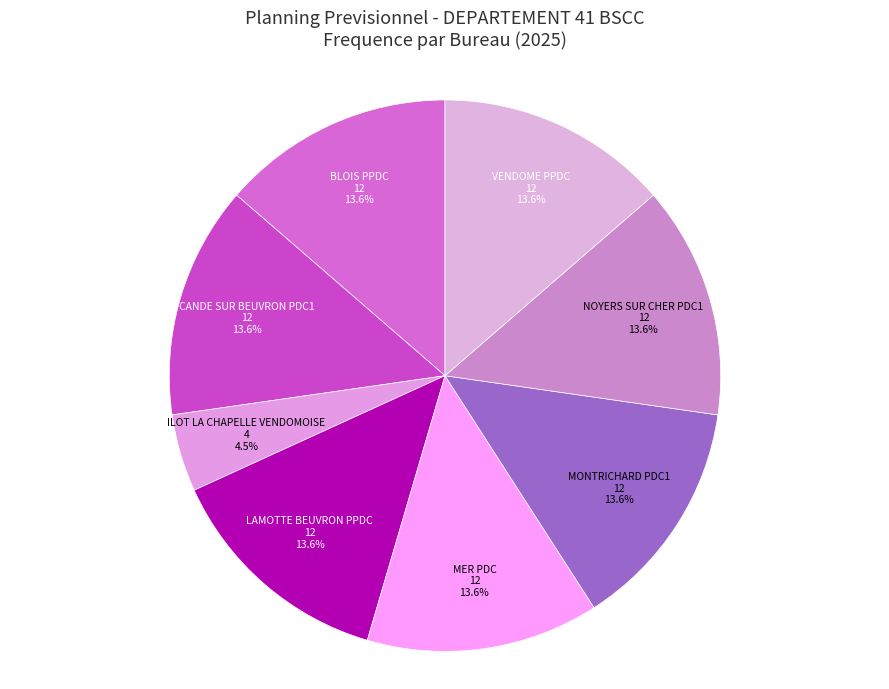

Is it true that BLOIS PPDC is 4% of the pie?

False